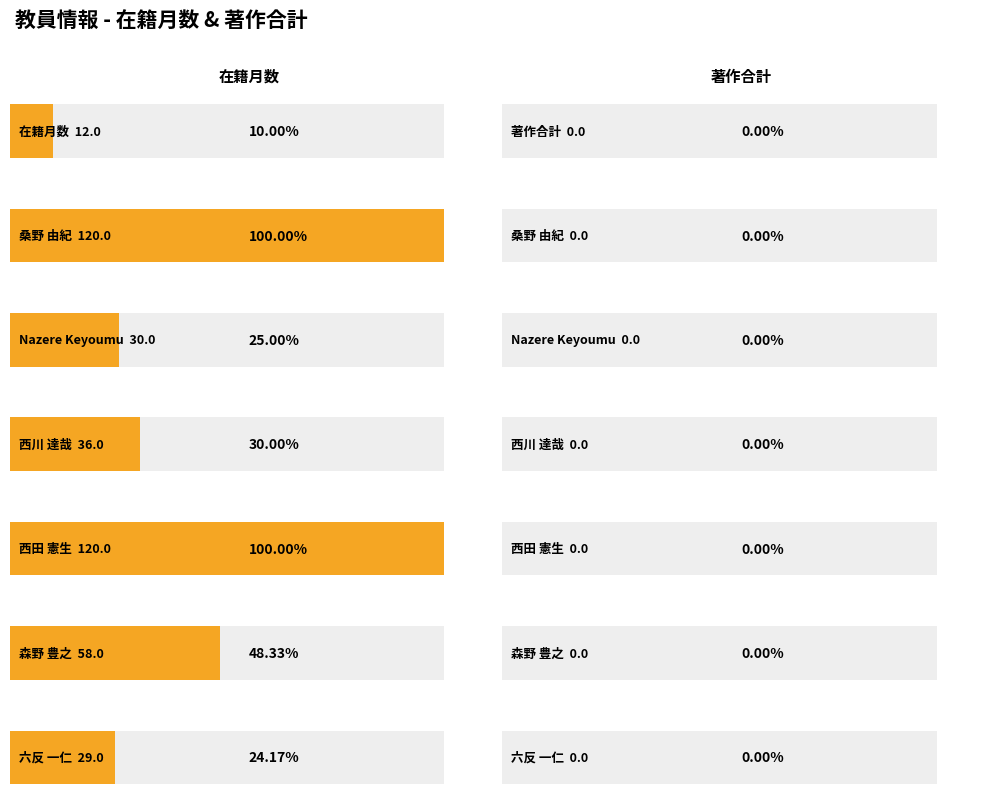

Where does the 在籍月数 series first go above 36?

桑野 由紀